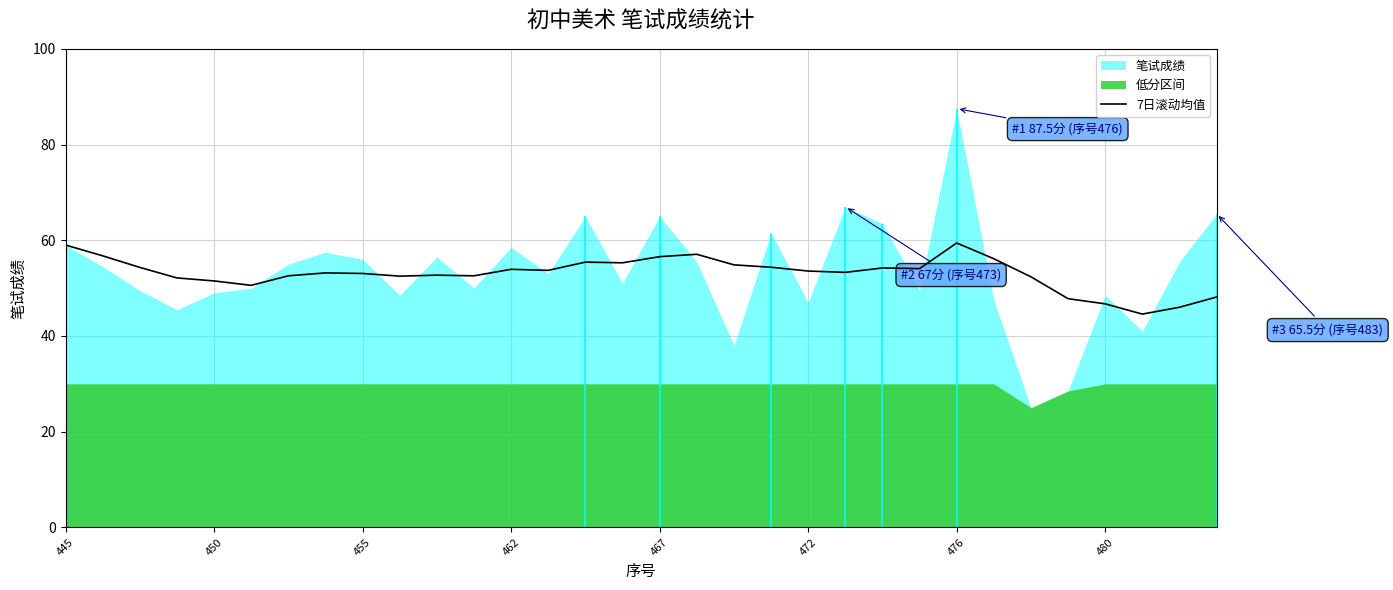

What is the highest value of the 7日滚动均值 series?

59.4